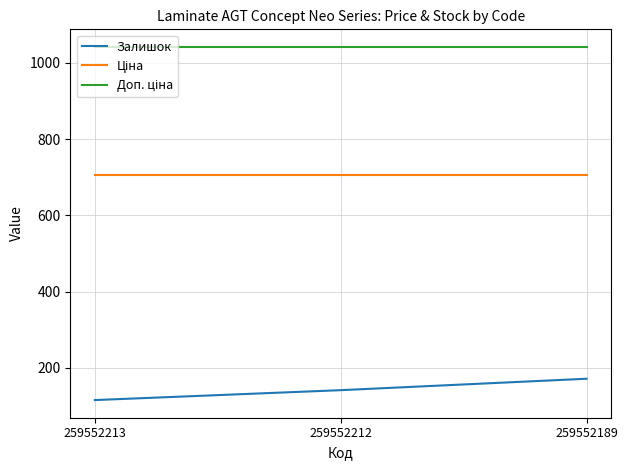

What is the difference between the highest and lowest values at 259552213?

927.0